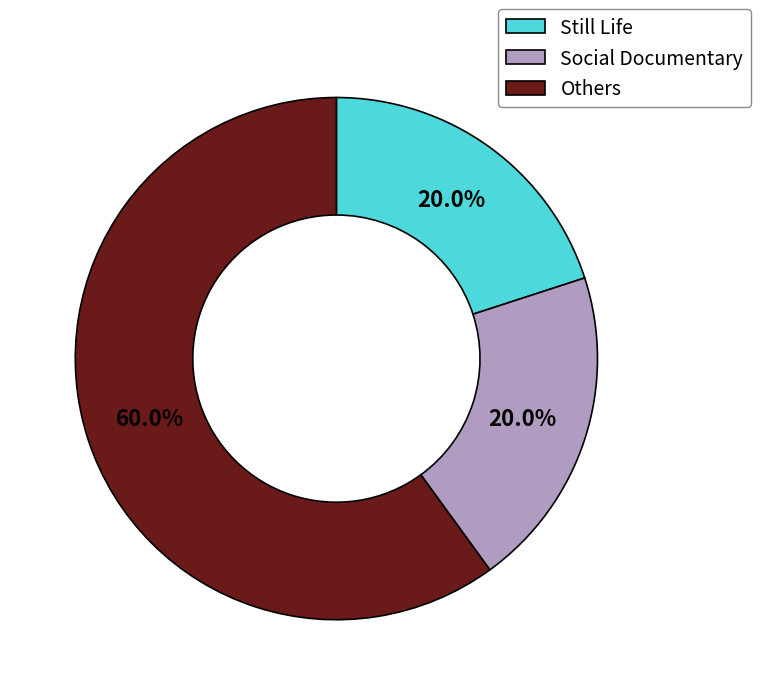

Combined, do Others and Social Documentary account for over 50%?

Yes